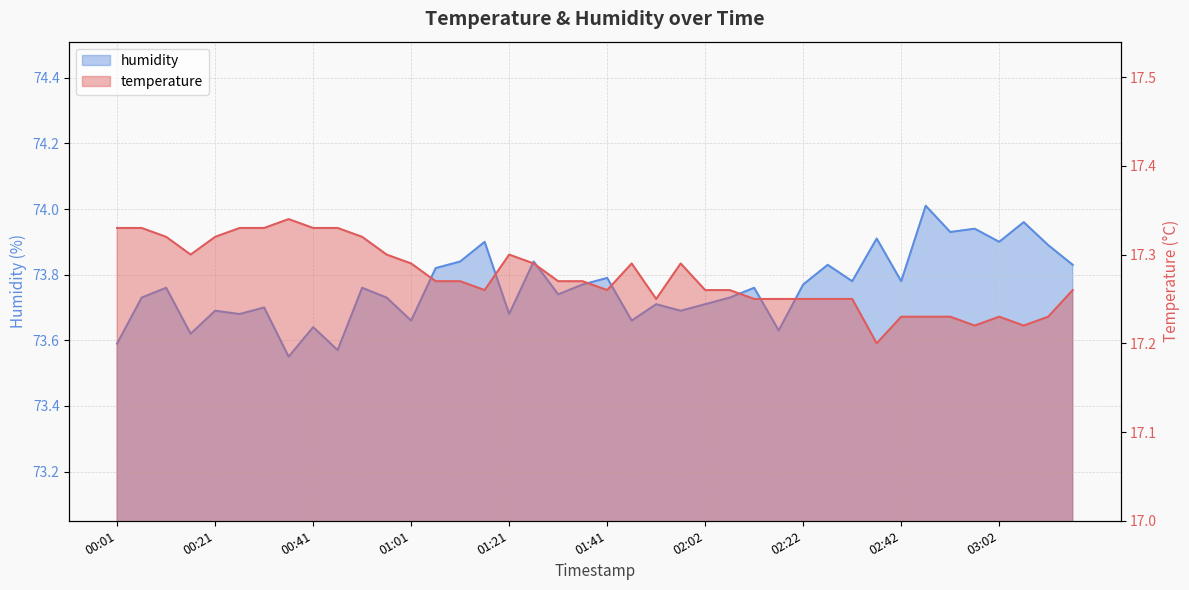

Where is humidity nearest to the value 73?

00:36